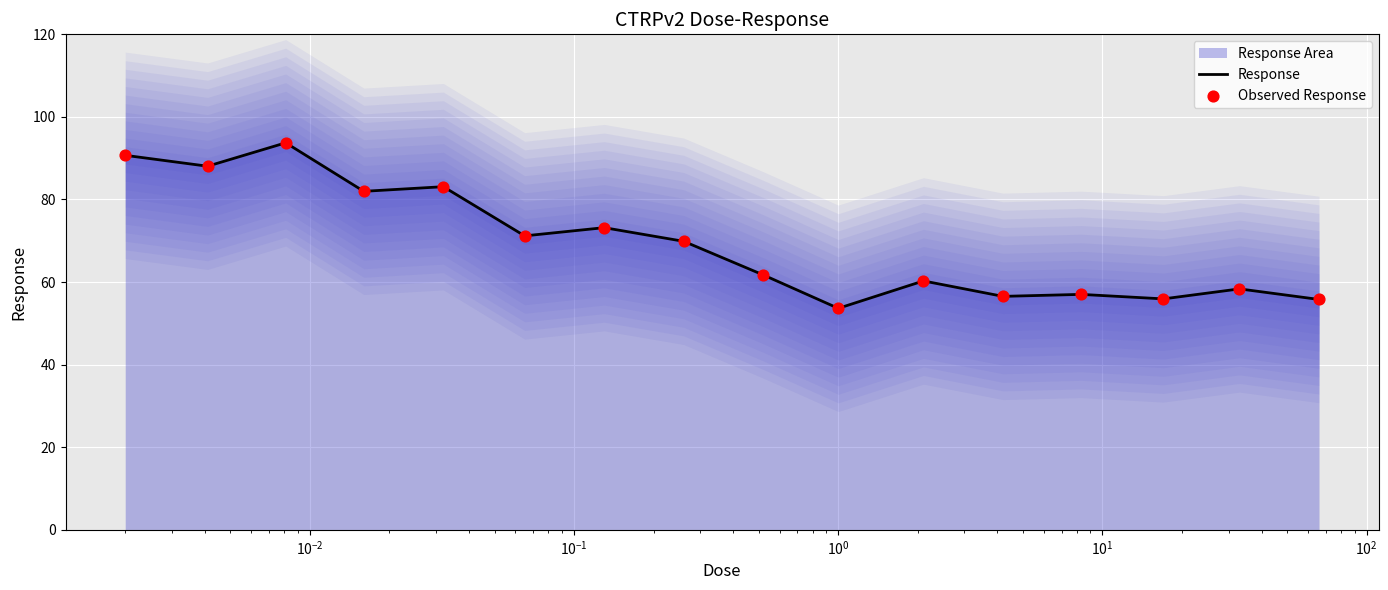

Which series reaches the minimum Y coordinate?

Response